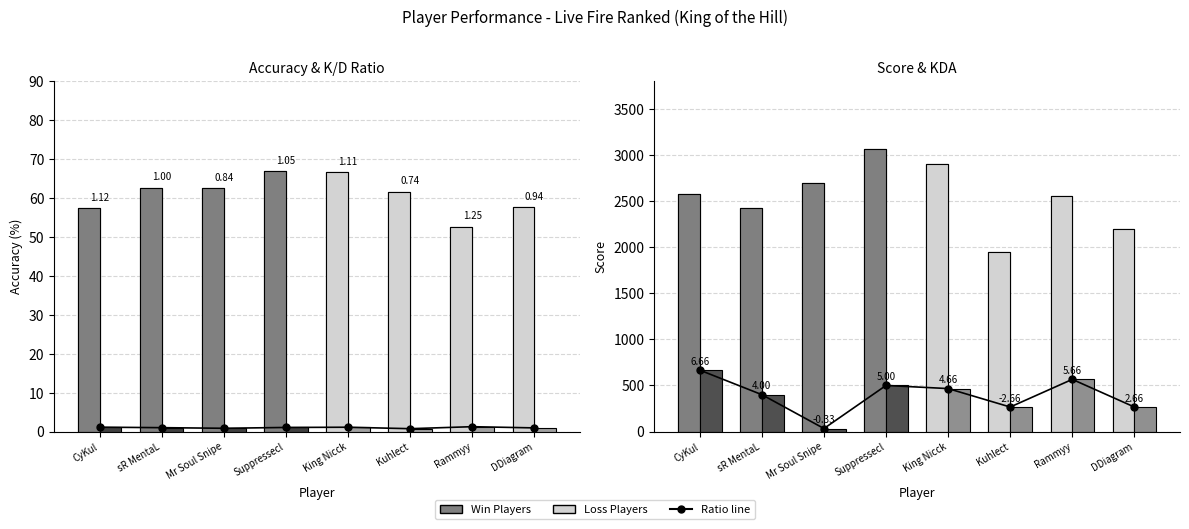

The chart shows a value of 52.6 at Rammyy. True or false?

True